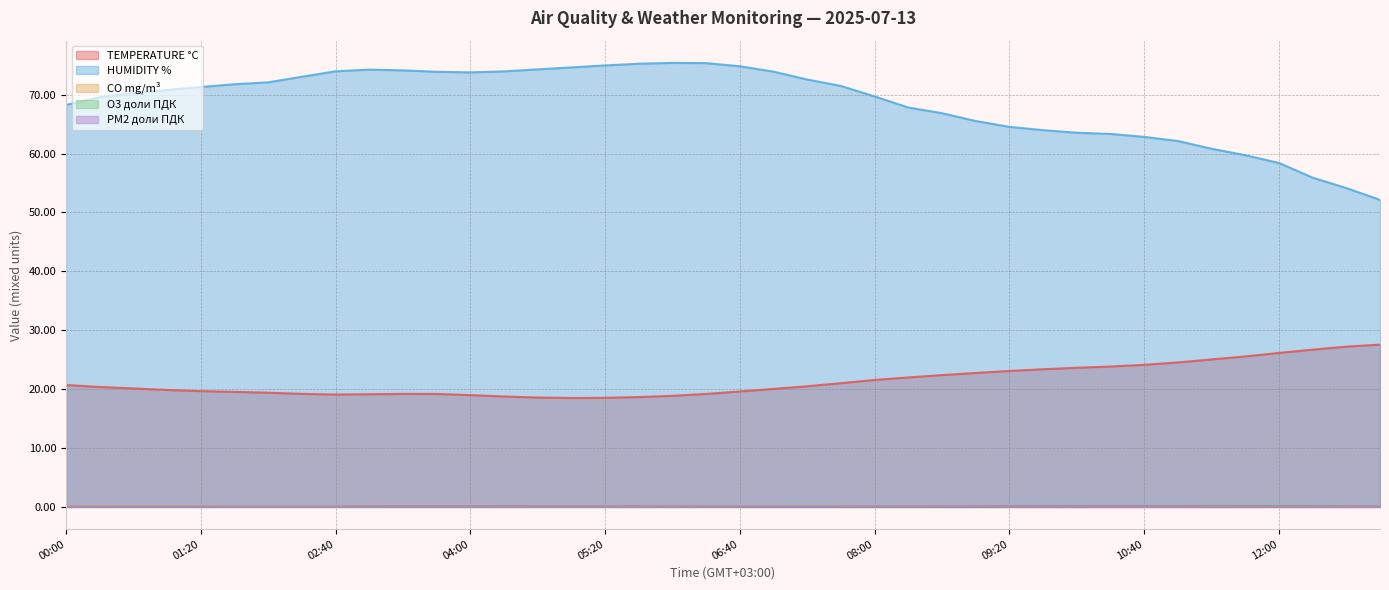

What is the maximum value shown in the chart?

75.4